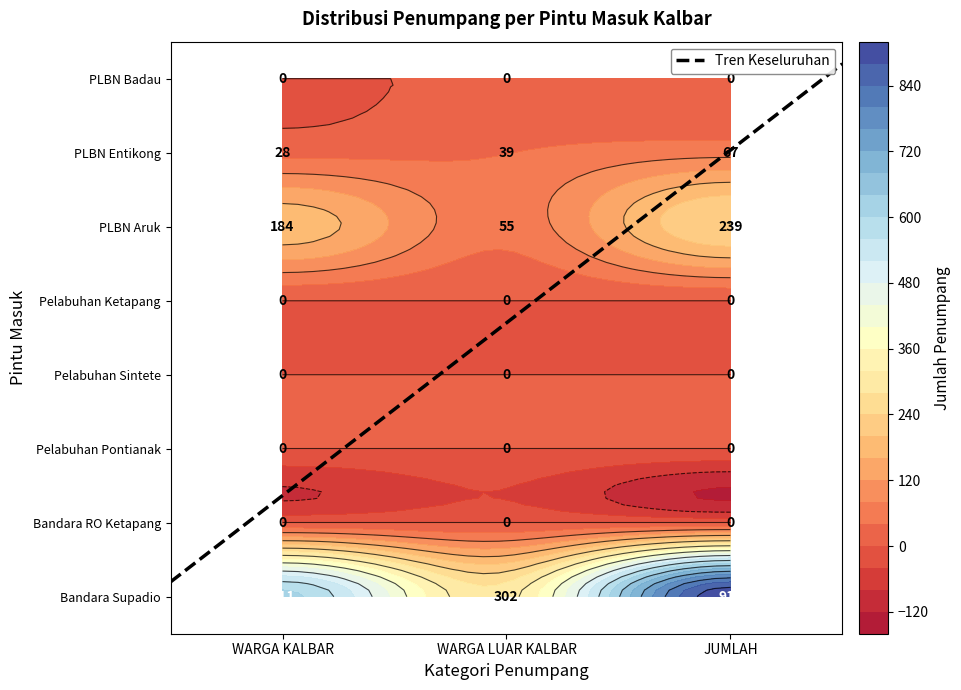

Between 0 and 2, which series saw the biggest shift?

Bandara Supadio